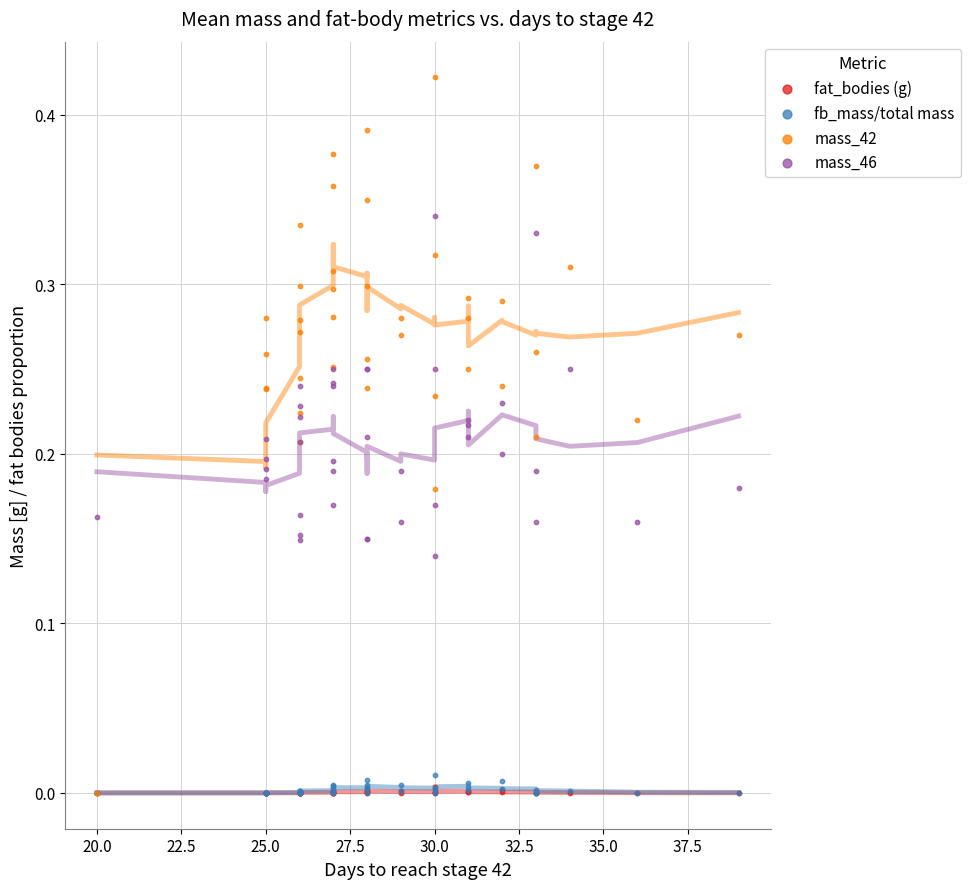

What are all the series names shown in the legend?

fat_bodies (g), fb_mass/total mass, mass_42, mass_46